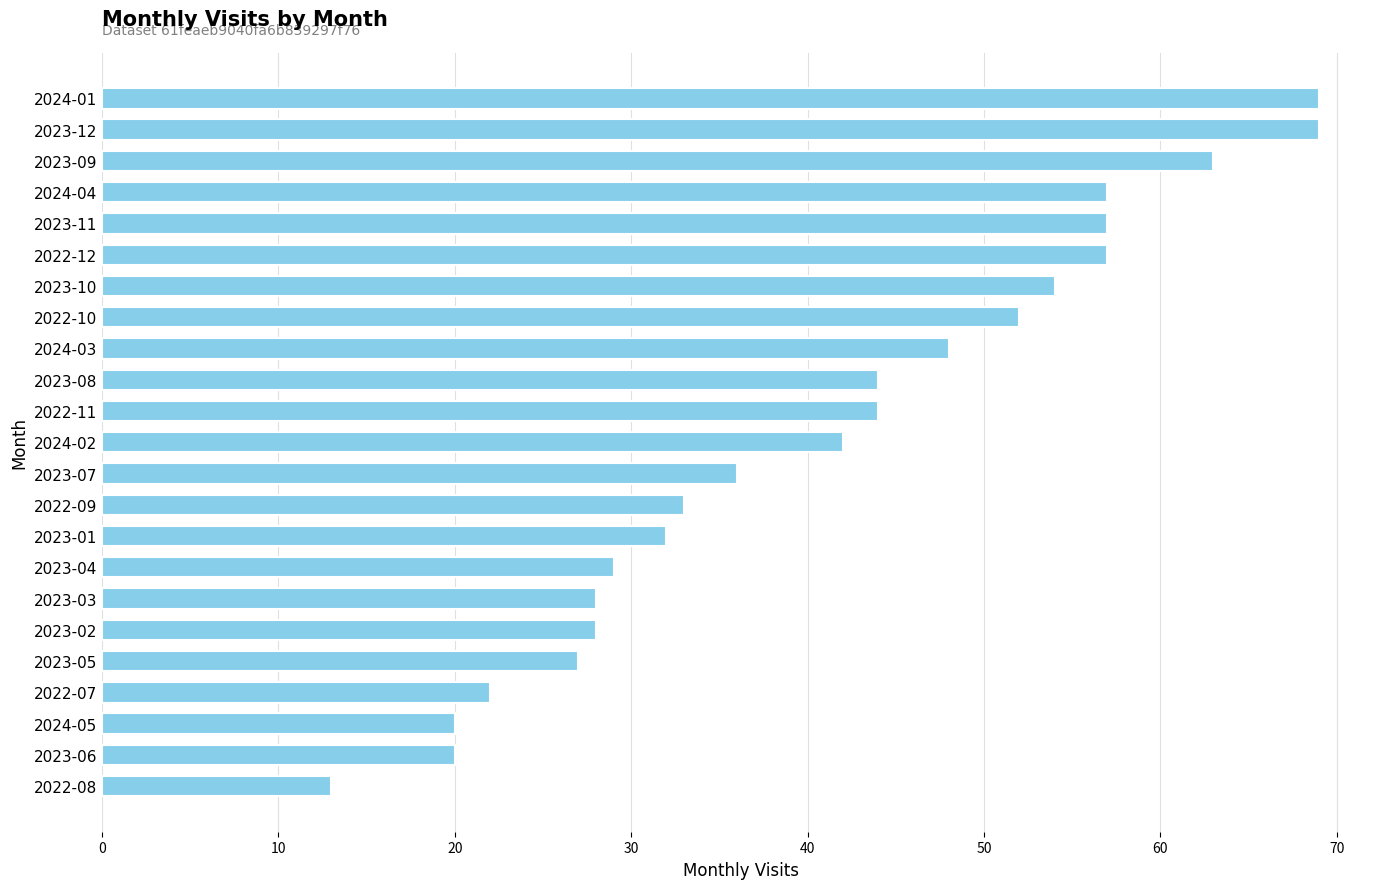

What is the change in value from 2023-04 to 2023-07?

+7